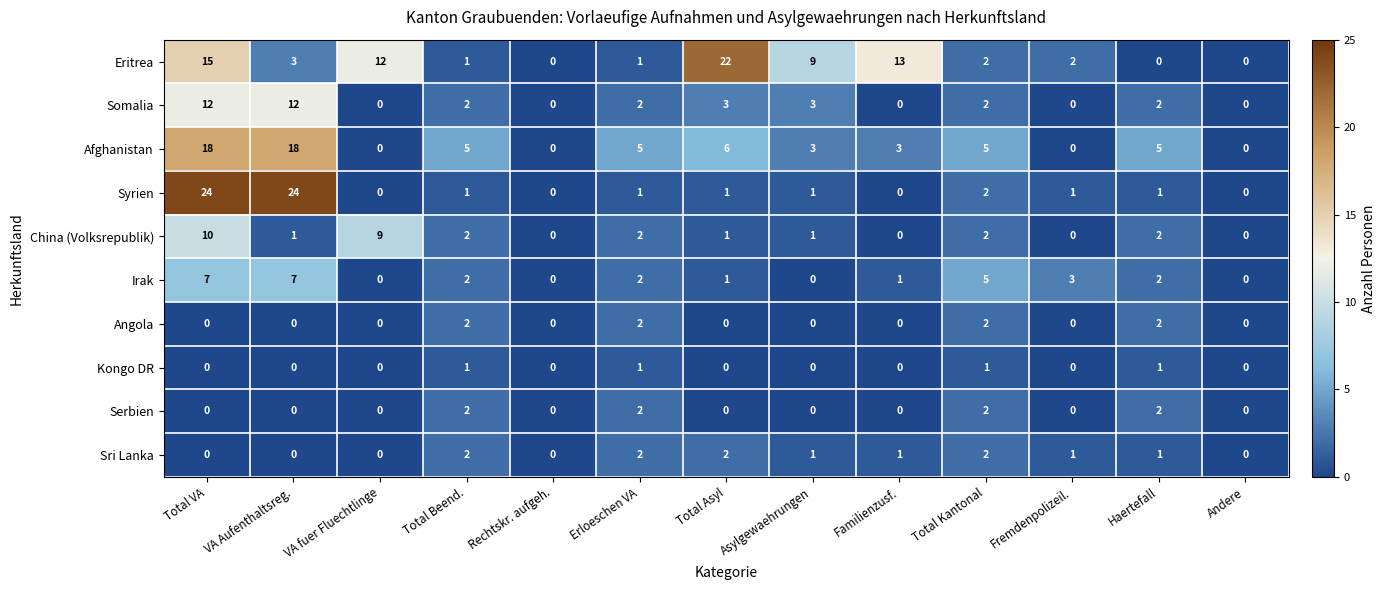

Is the value of Serbien at VA Aufenthaltsreg. greater than the value of Afghanistan at Total Asyl?

No